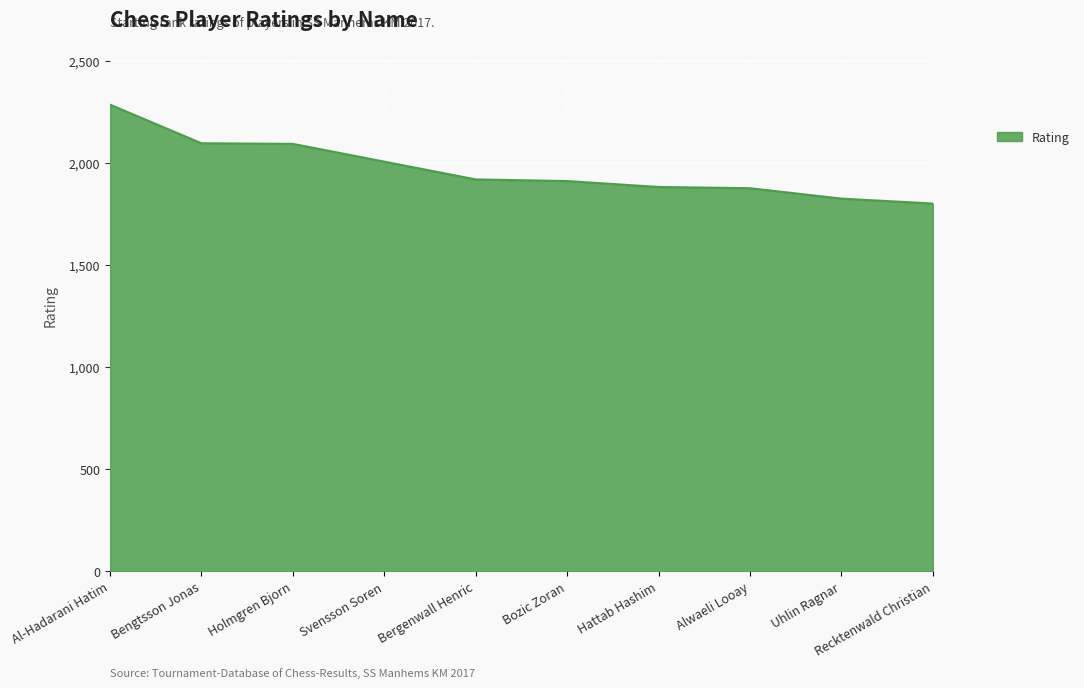

Between Svensson Soren and Recktenwald Christian, which is larger?

Svensson Soren